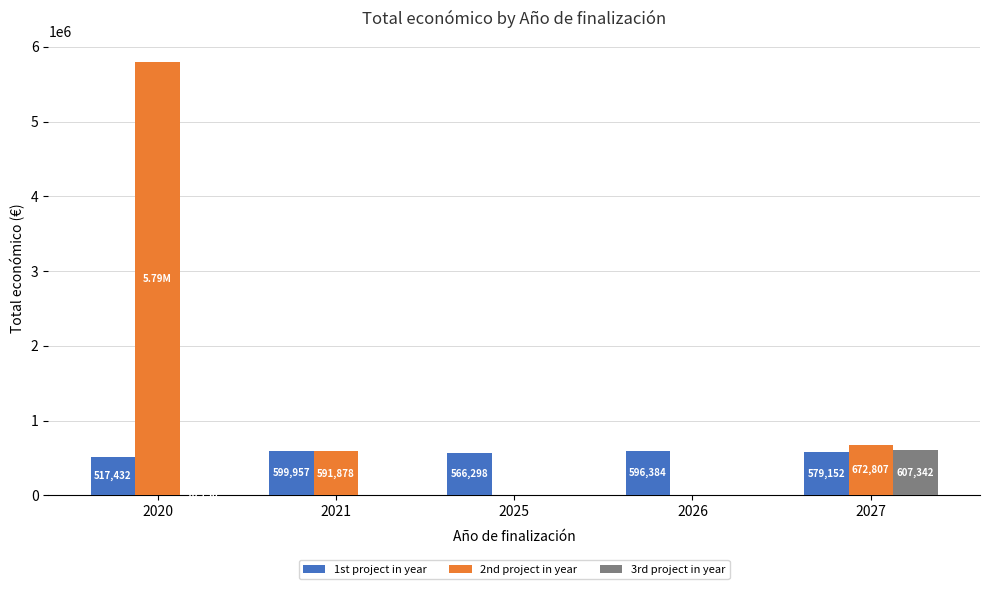

Reading left to right, what are all the values shown in this chart?

1st project in year: 517432	599957	566298	596384	579152
2nd project in year: 5792221	591878	0	0	672807
3rd project in year: 10750	0	0	0	607342